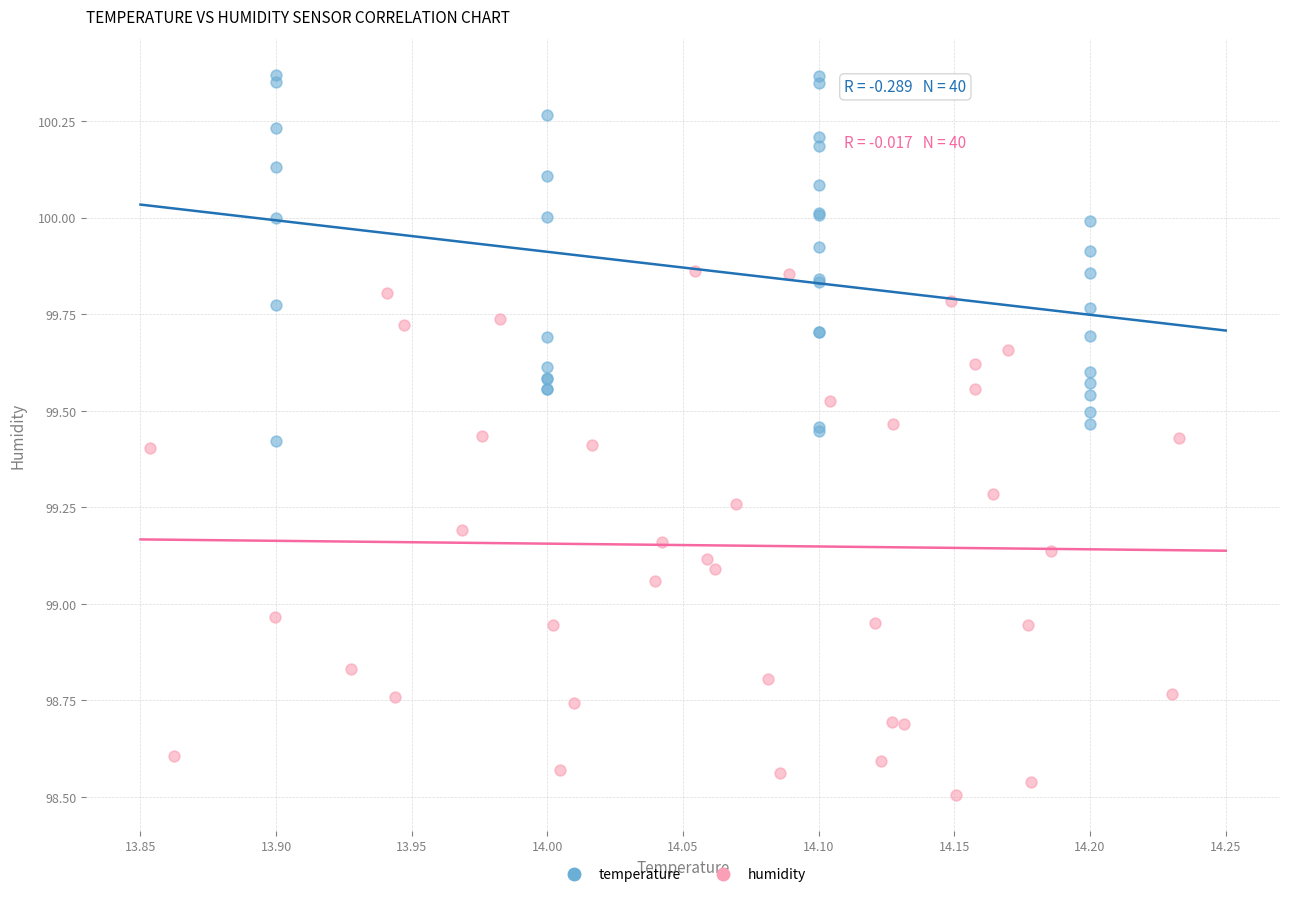

Which series reaches the minimum Y coordinate?

humidity